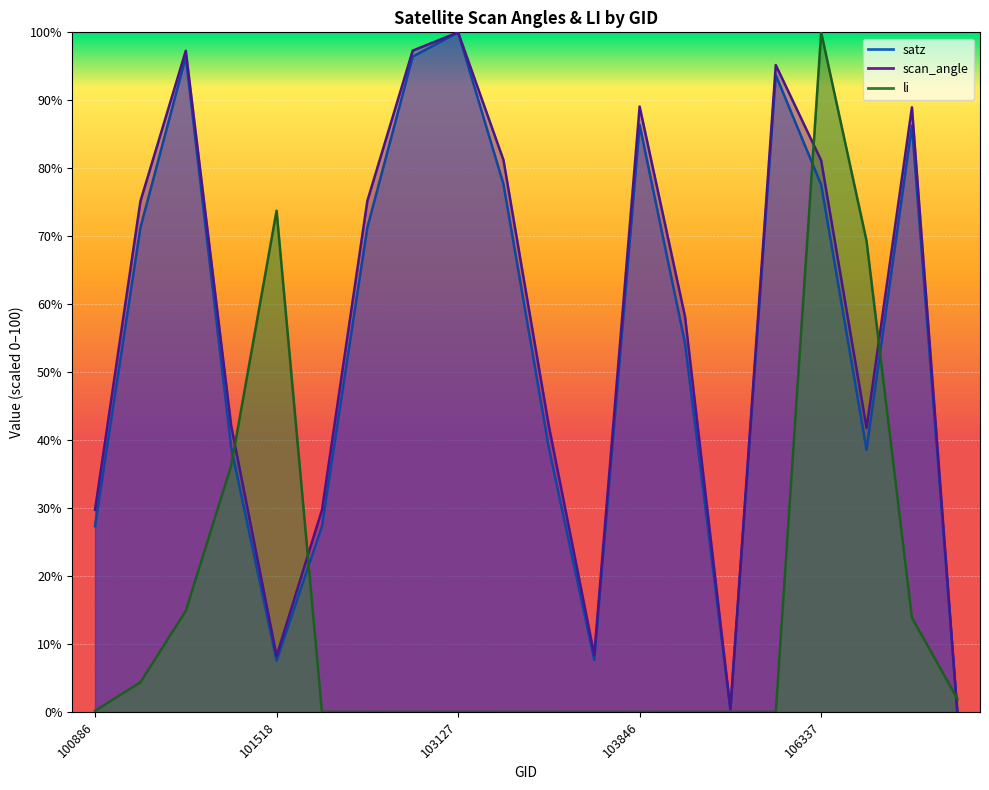

What is the sum of all scan_angle values?

1141.0